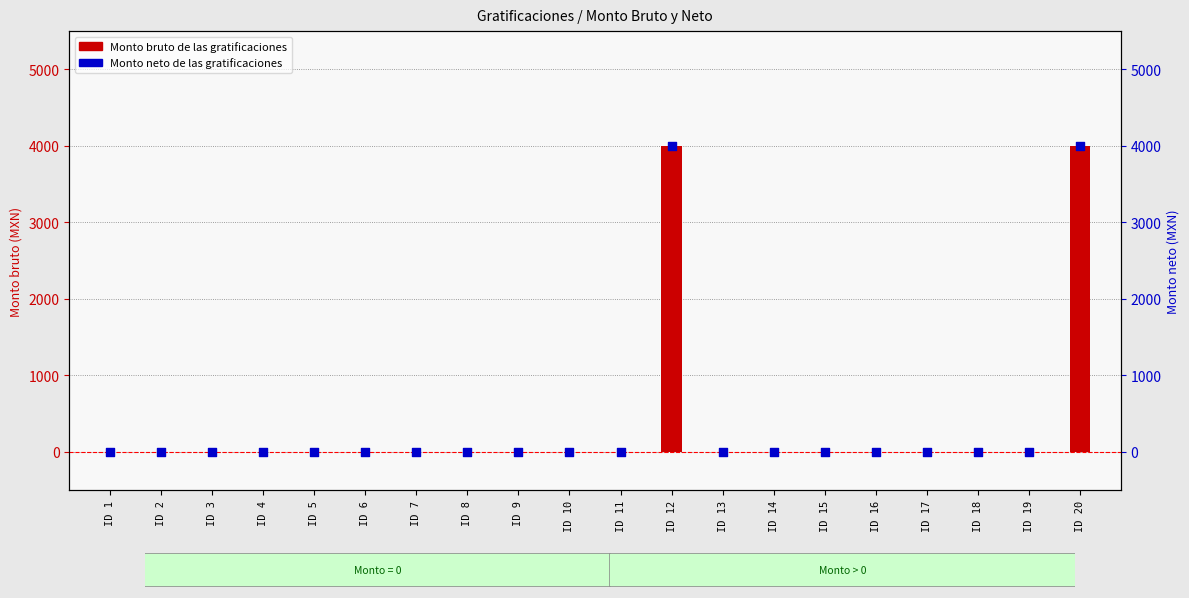

At which category is the sum across all series the highest?

ID 12